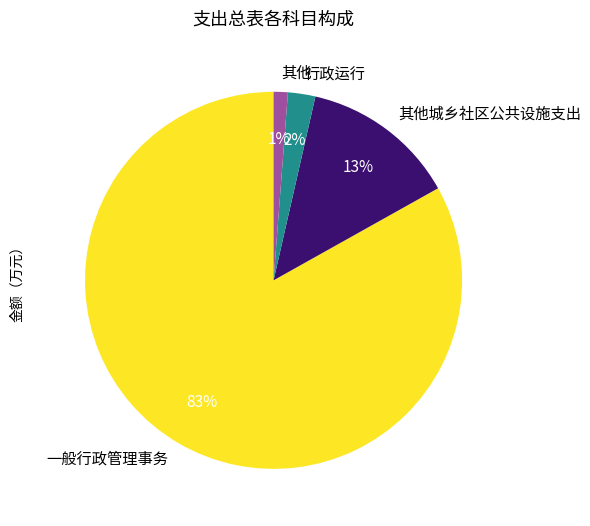

True or false: 一般行政管理事务 accounts for 83% of the total.

True